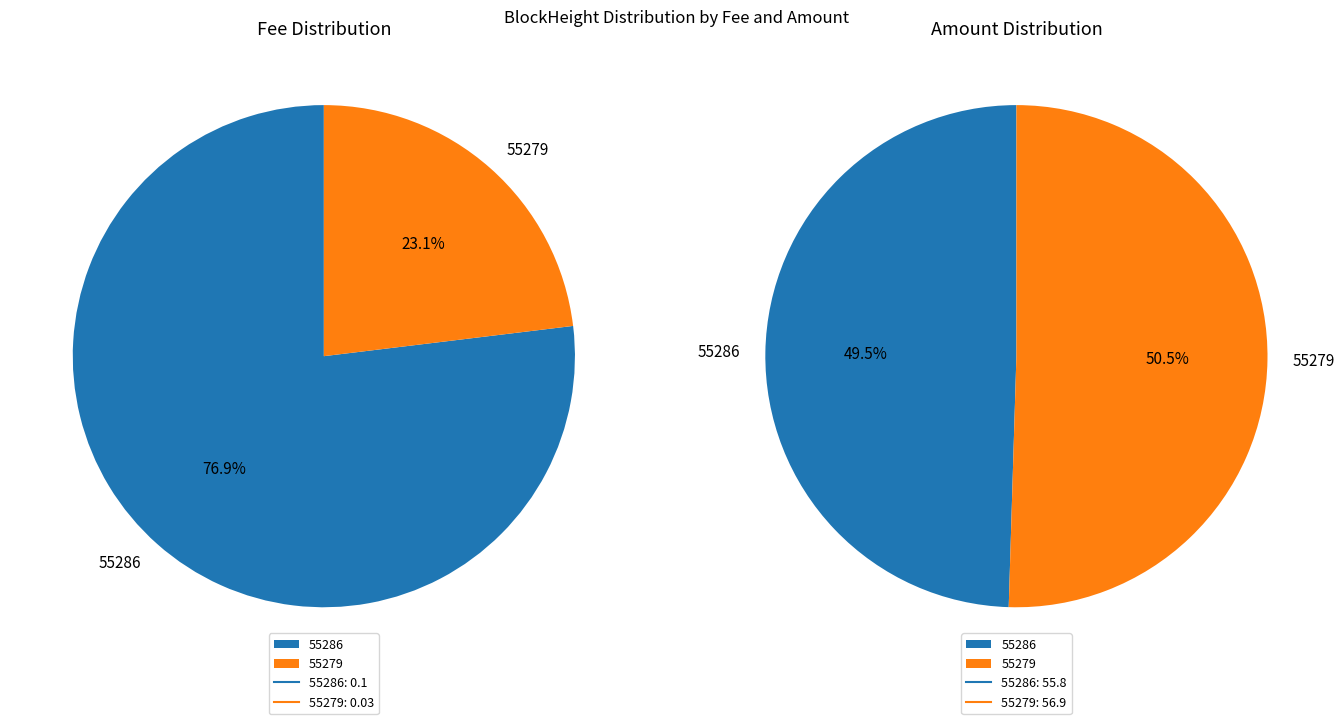

To the nearest percent, what is the combined percentage of 55286 and 55279?

100%